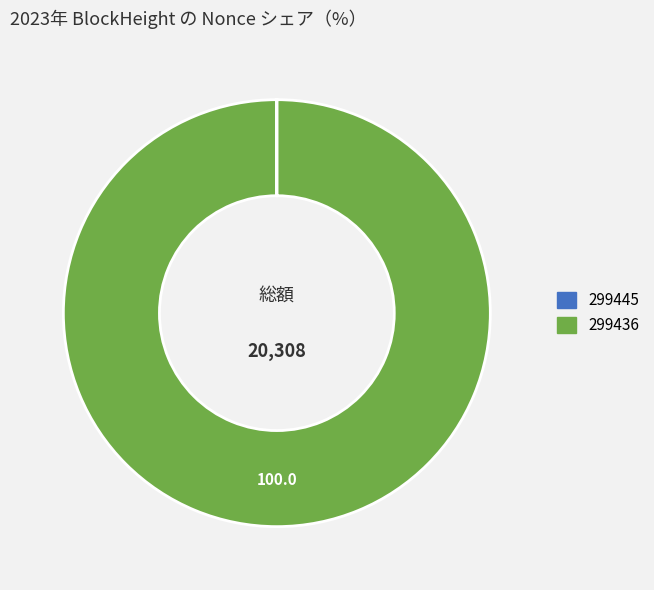

What is the majority slice?

299436